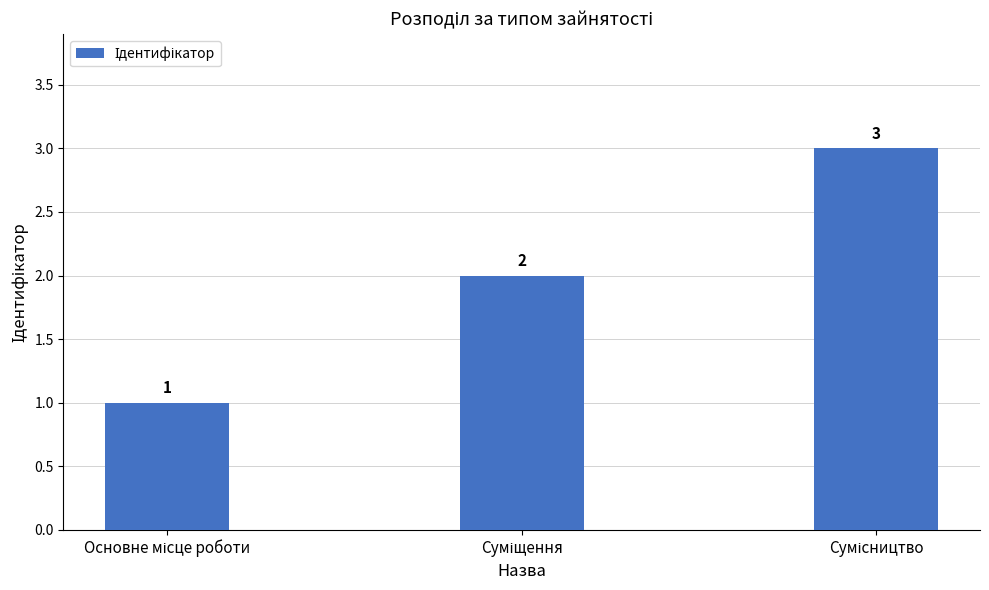

What is the greatest value displayed?

3